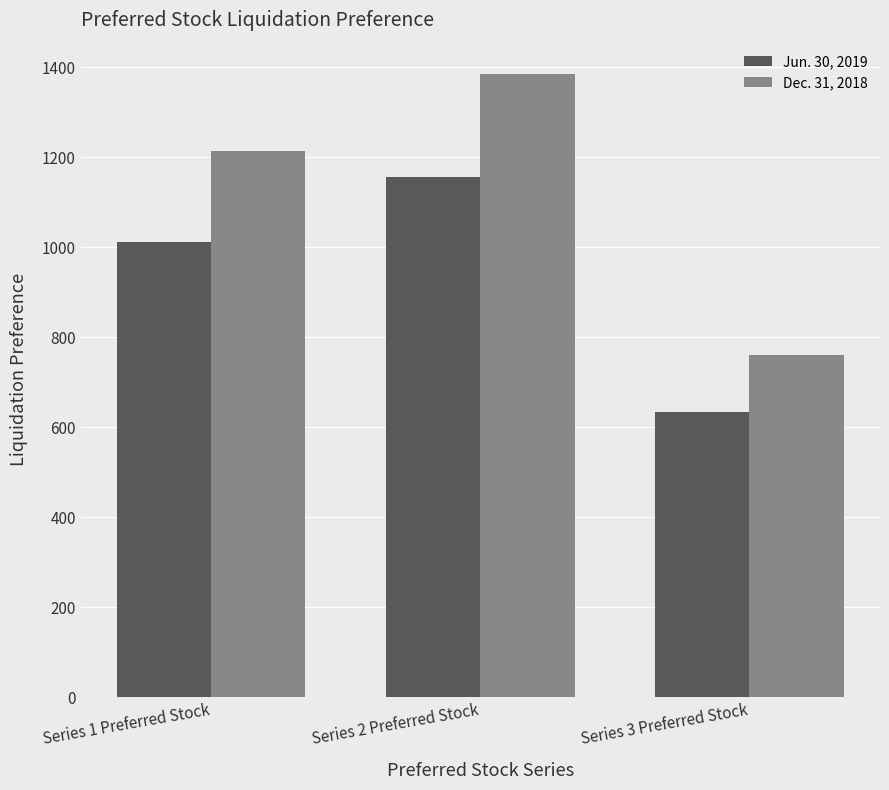

Rank the series by their average value, from lowest to highest.

Jun. 30, 2019, Dec. 31, 2018